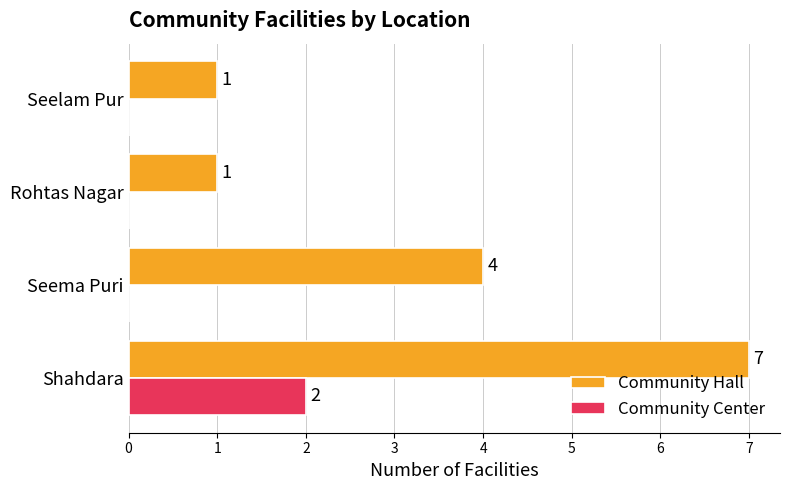

How many data points does each series have?

4